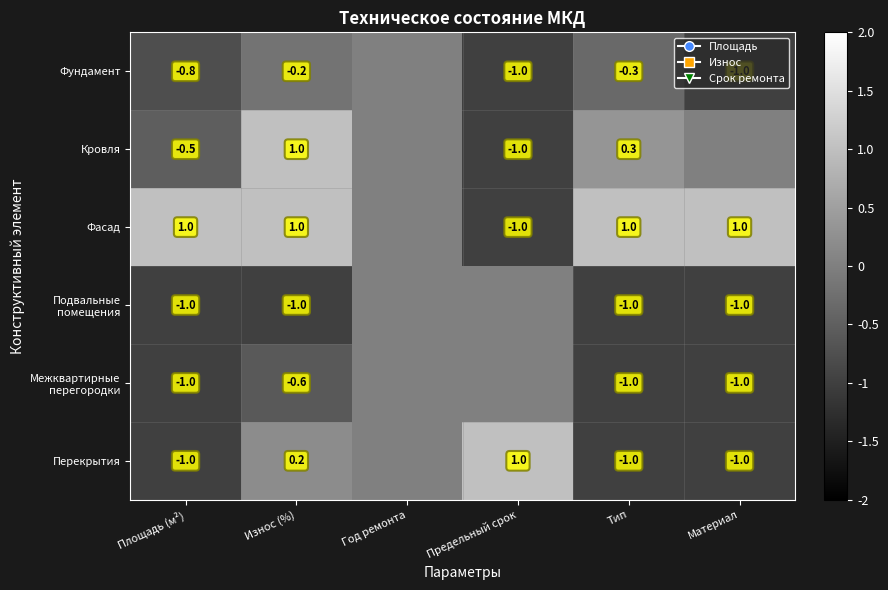

Which label corresponds to the largest value in the chart?

Износ (%)